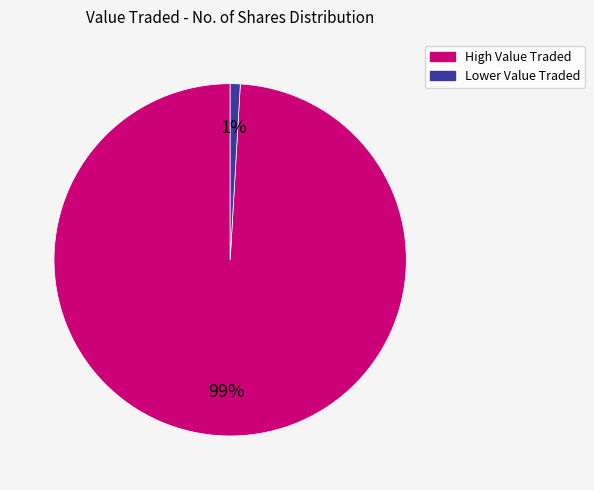

To the nearest percent, what is the difference between the largest and smallest slice percentages?

98%